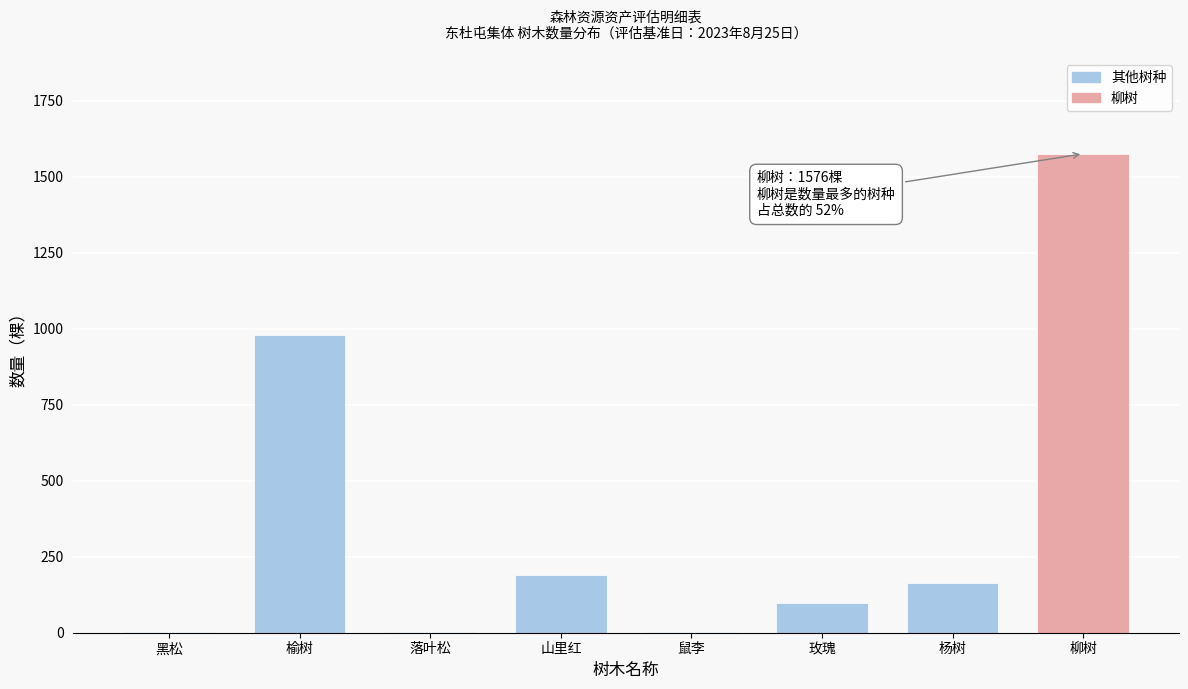

Reading right to left, what are all the values shown in this chart?

柳树=1576	杨树=164	玫瑰=99	鼠李=2	山里红=189	落叶松=2	榆树=981	黑松=2